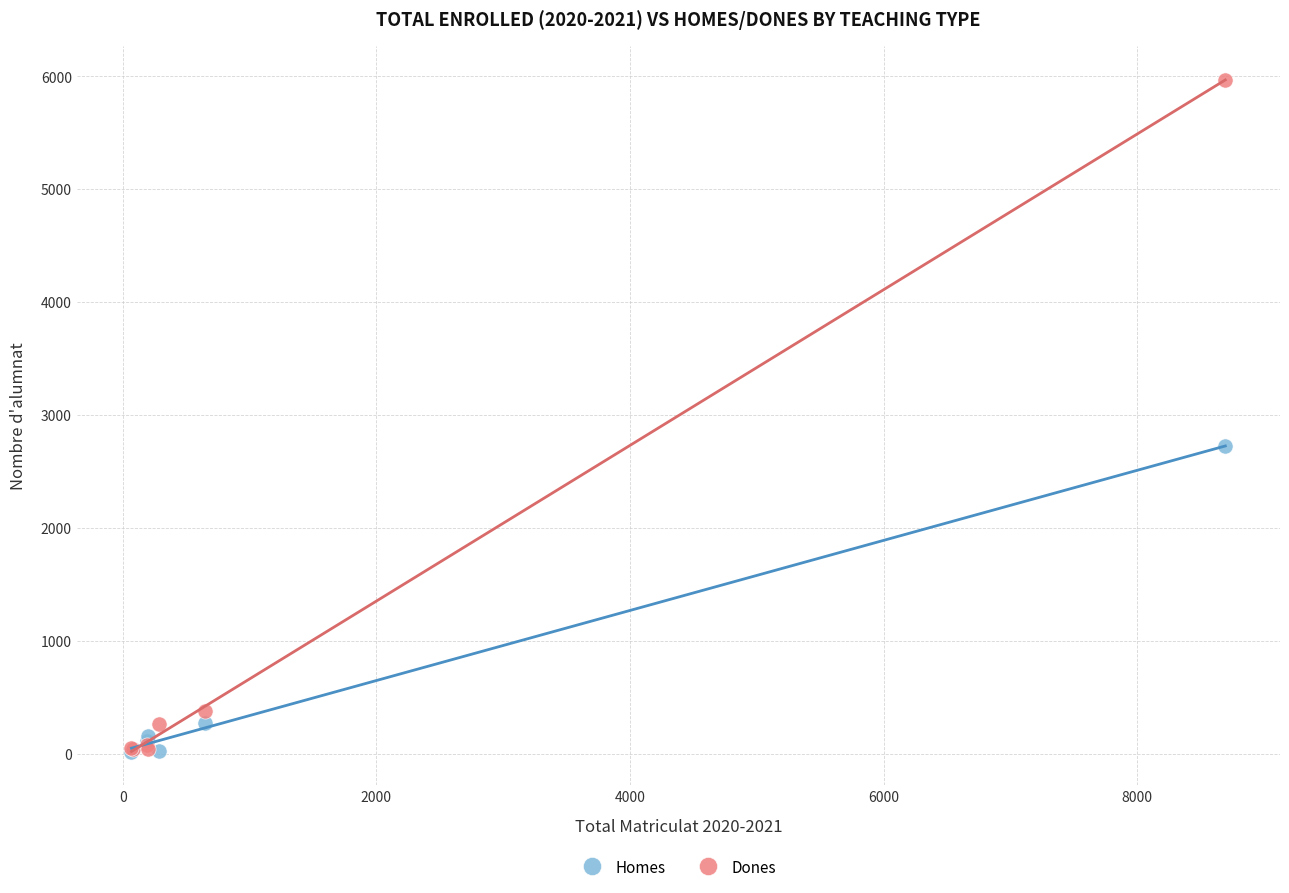

Across all series, what Y value is closest to 2994?

2724